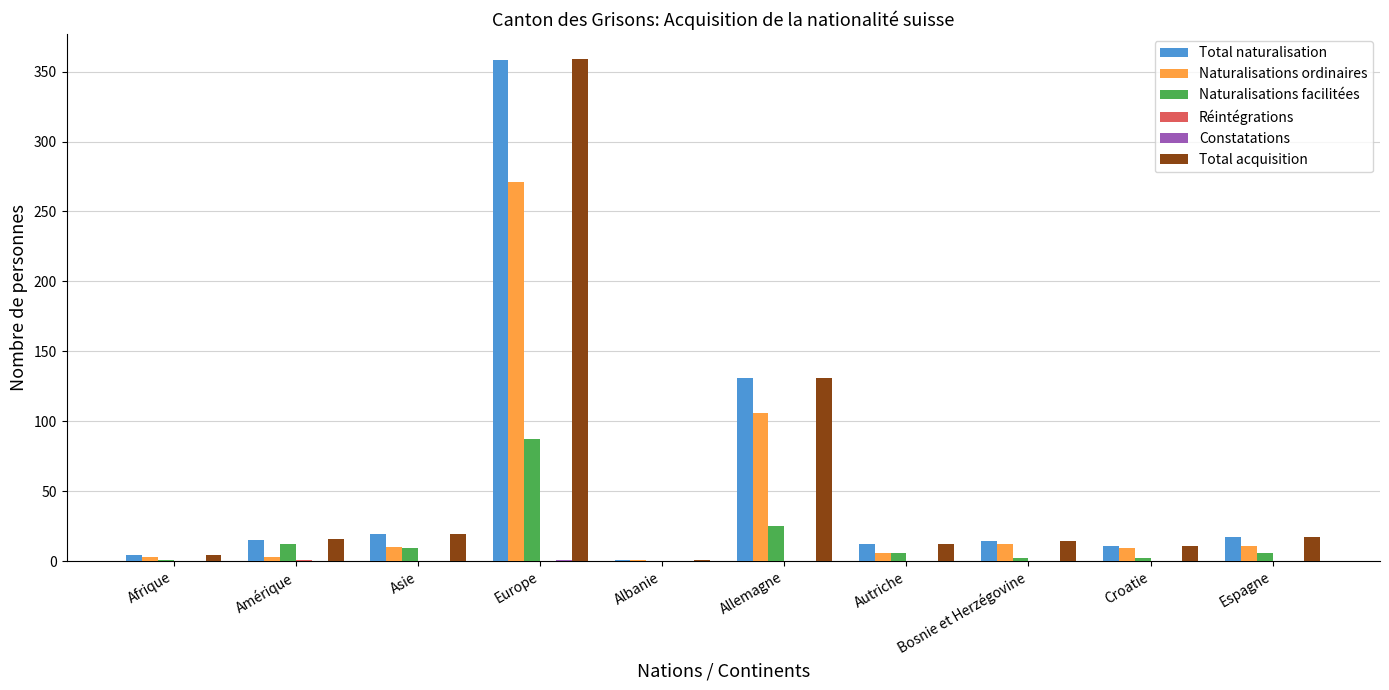

Which series has the widest spread of values?

Total acquisition